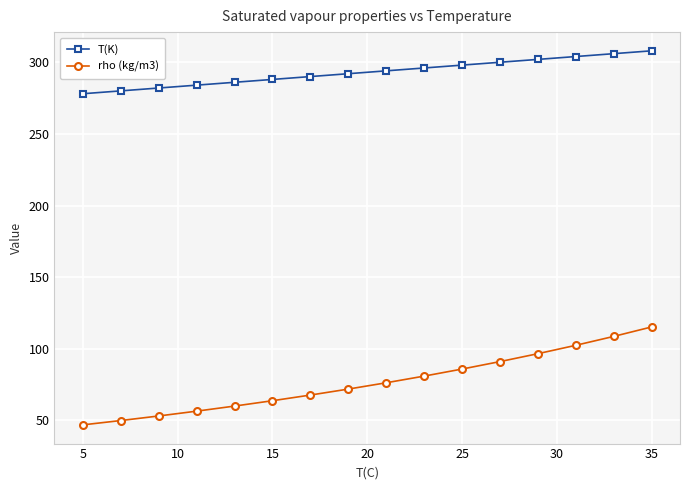

Which series has the largest range (max minus min)?

rho (kg/m3)